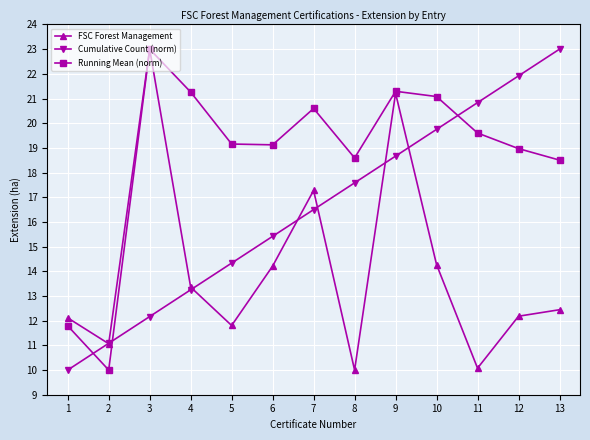

True or false: Cumulative Count (norm) has more than 2 interior local peaks.

False